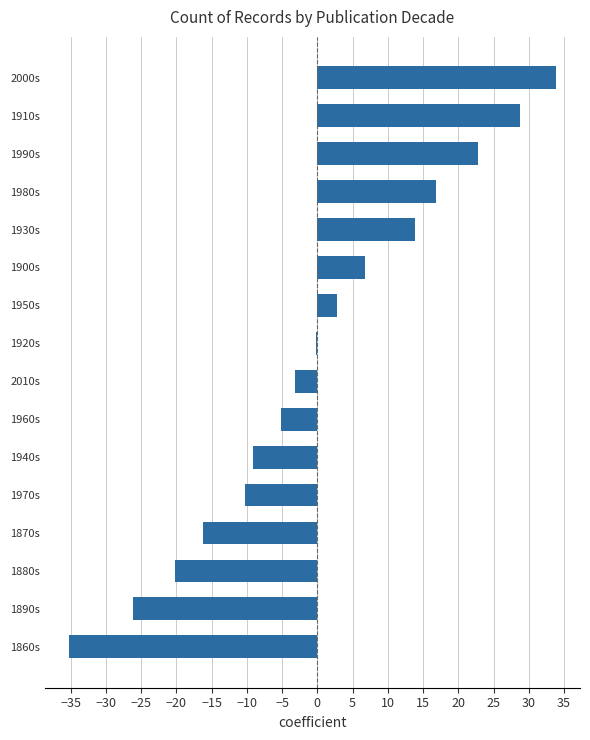

What is the sum of the values at 1910s and 1950s?

31.6